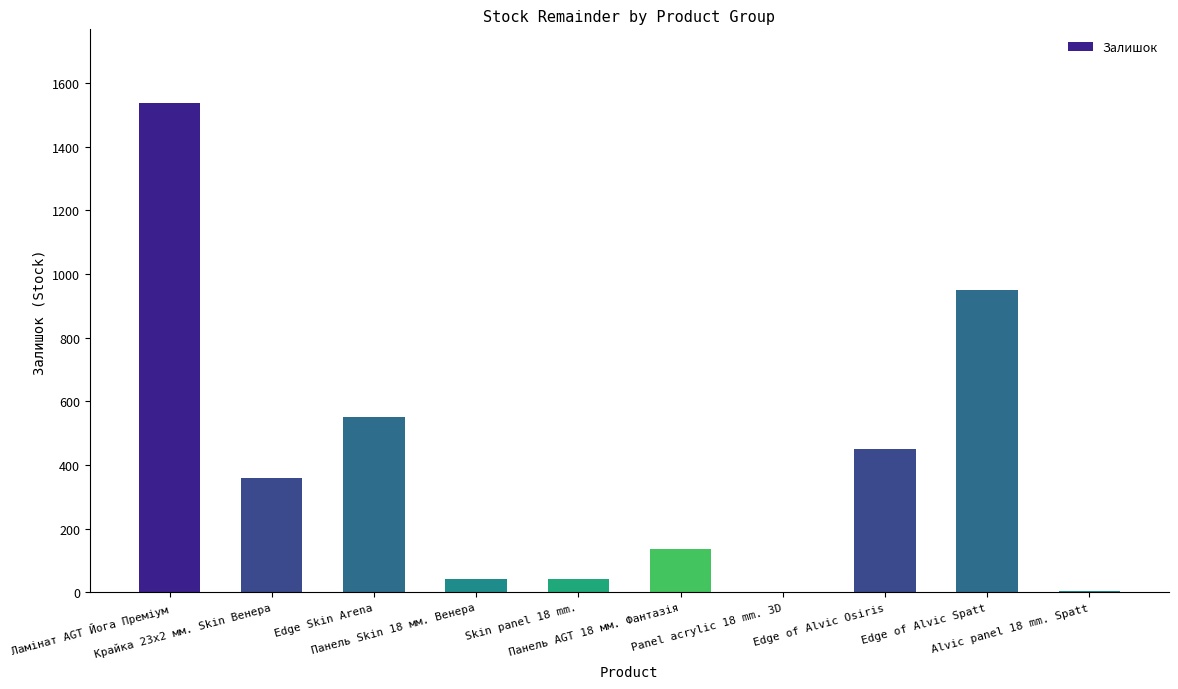

Where does the data first go above 360?

Ламінат AGT Йога Преміум